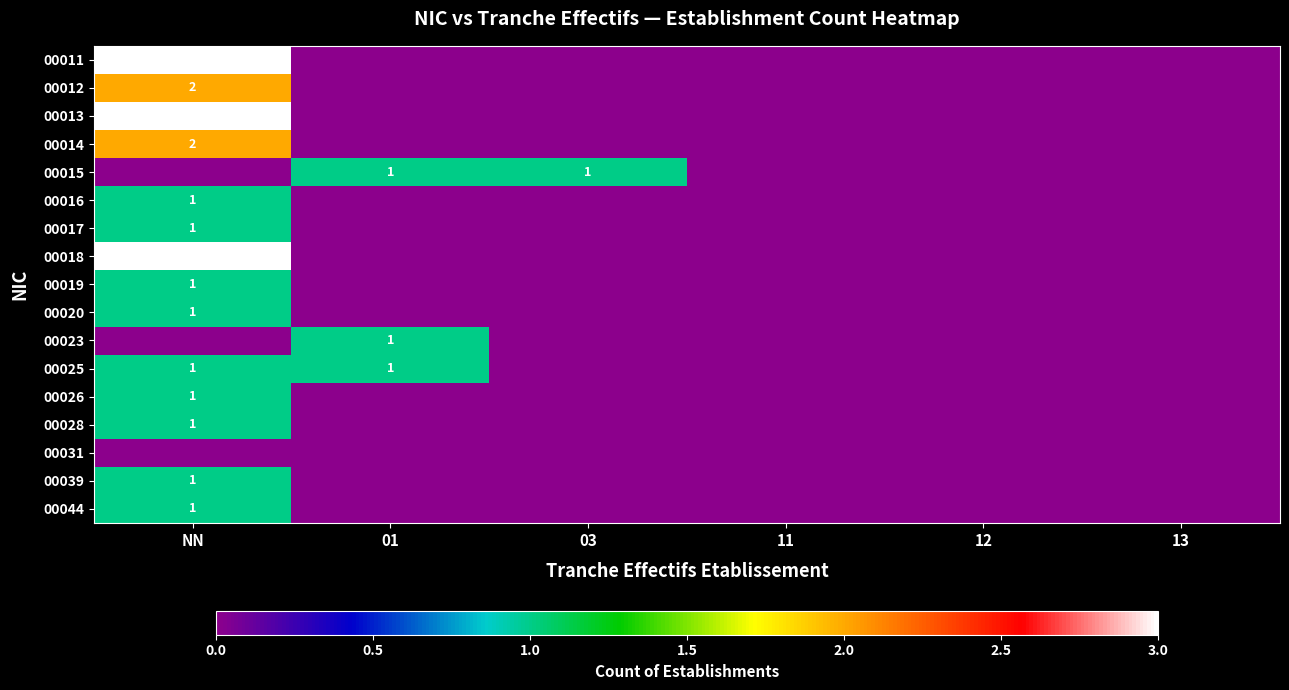

What is the greatest value displayed?

3